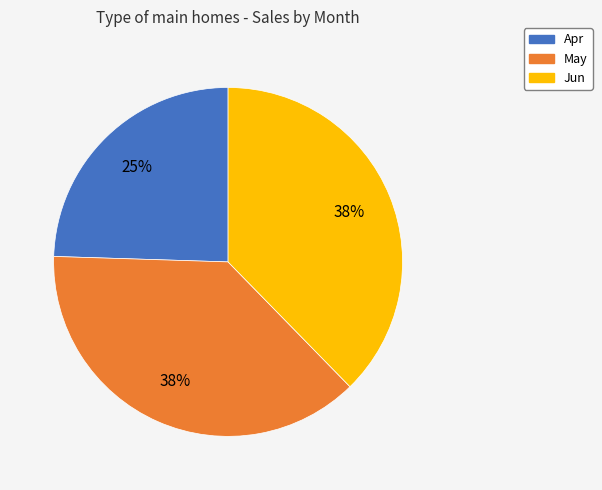

Which slice is the smallest?

Apr